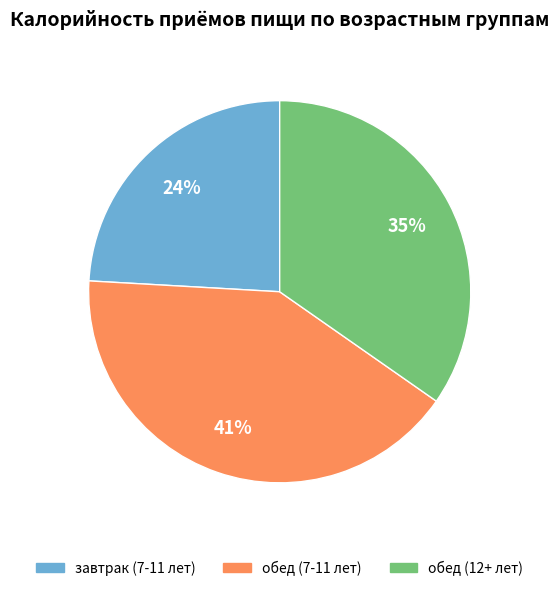

Do завтрак (7-11 лет) and обед (7-11 лет) together represent more than half of the pie?

Yes